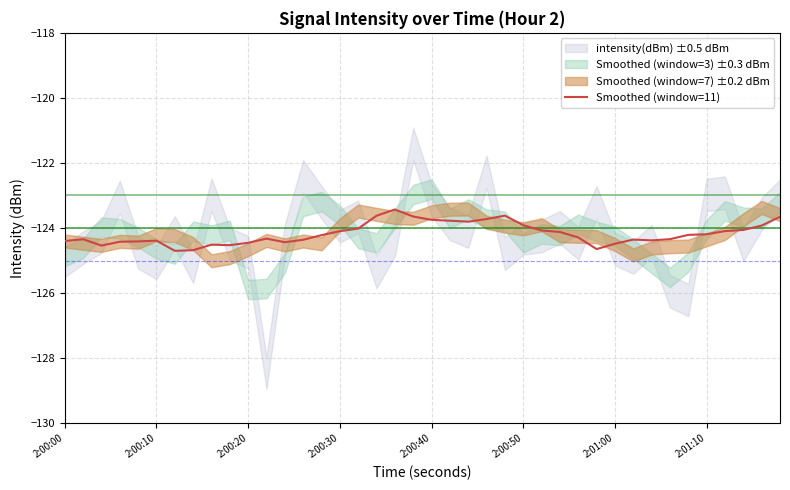

What is the minimum value for Smoothed (window=11)?

-124.7